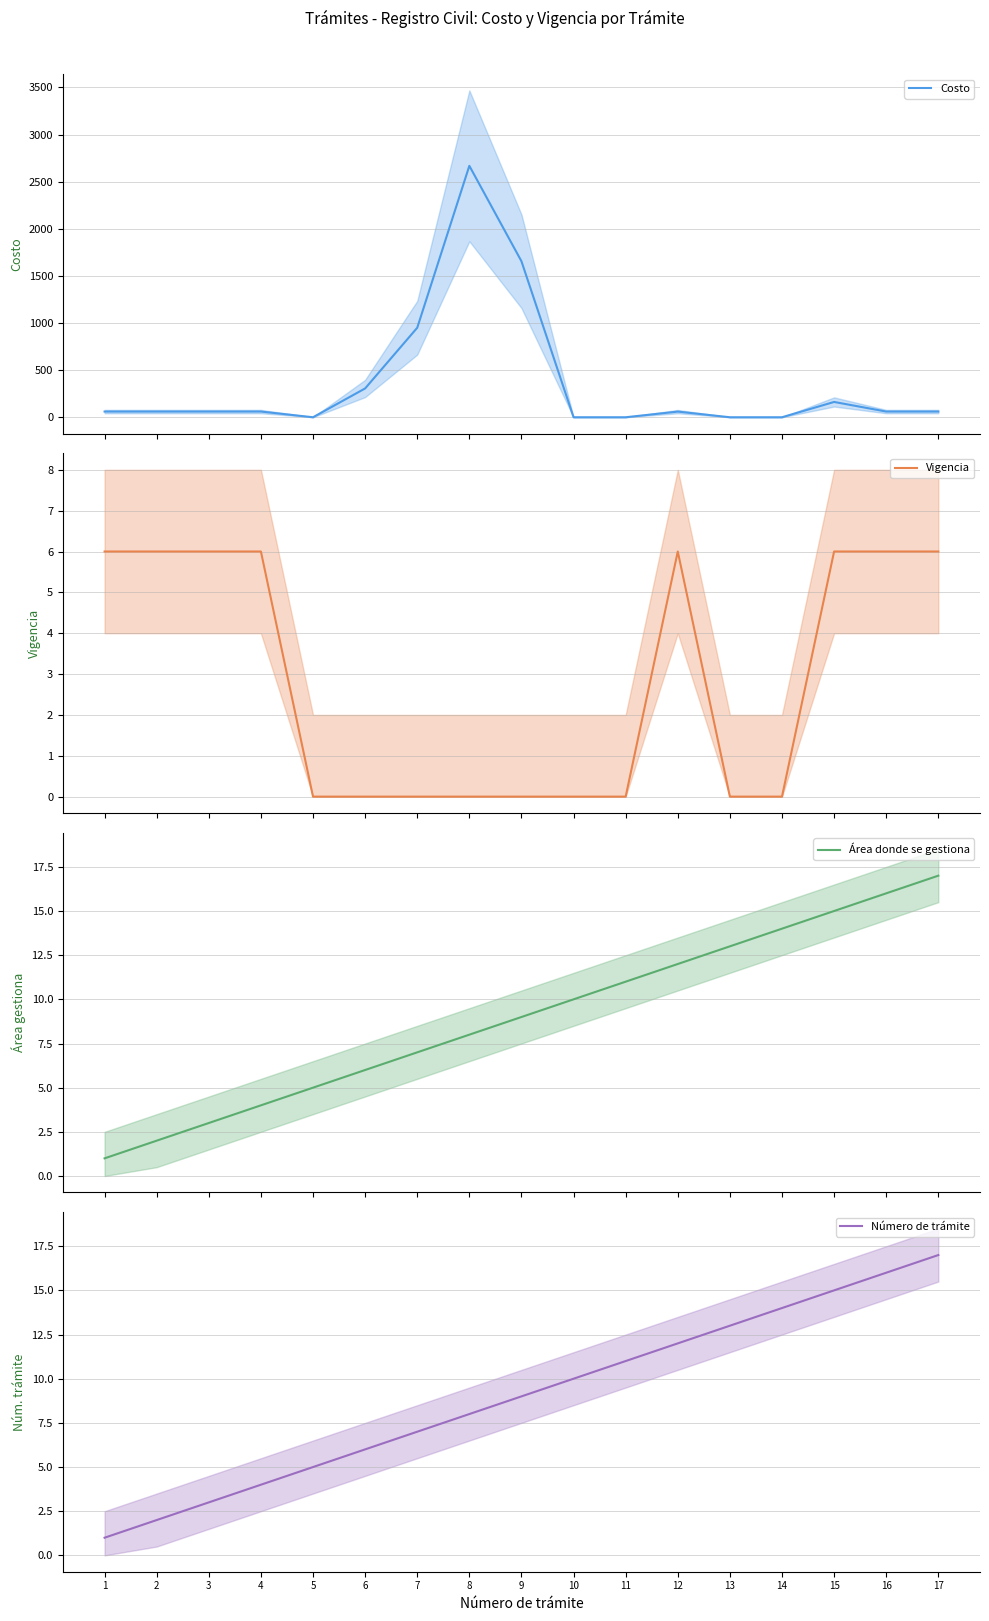

True or false: Vigencia has more than 1 points higher than both neighbors.

False